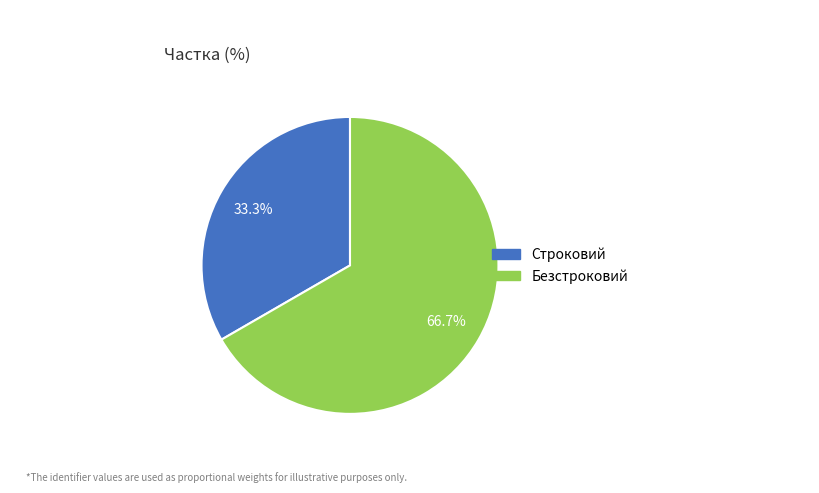

To the nearest percent, what portion does Безстроковий represent?

67%